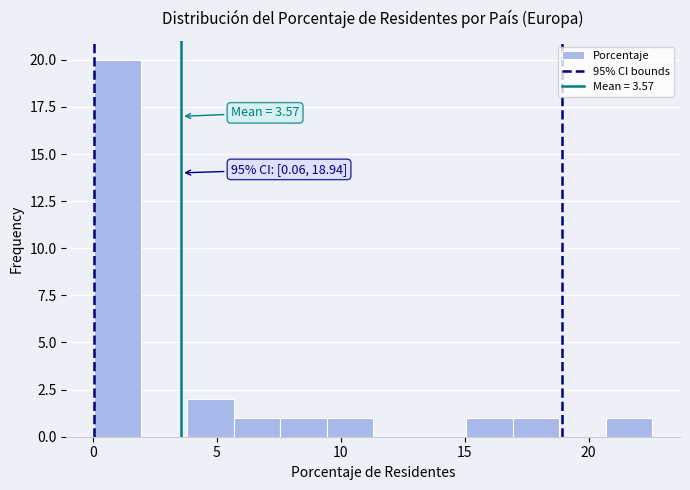

Read against the x-axis, roughly where is the centre of the tallest bar?

1.0